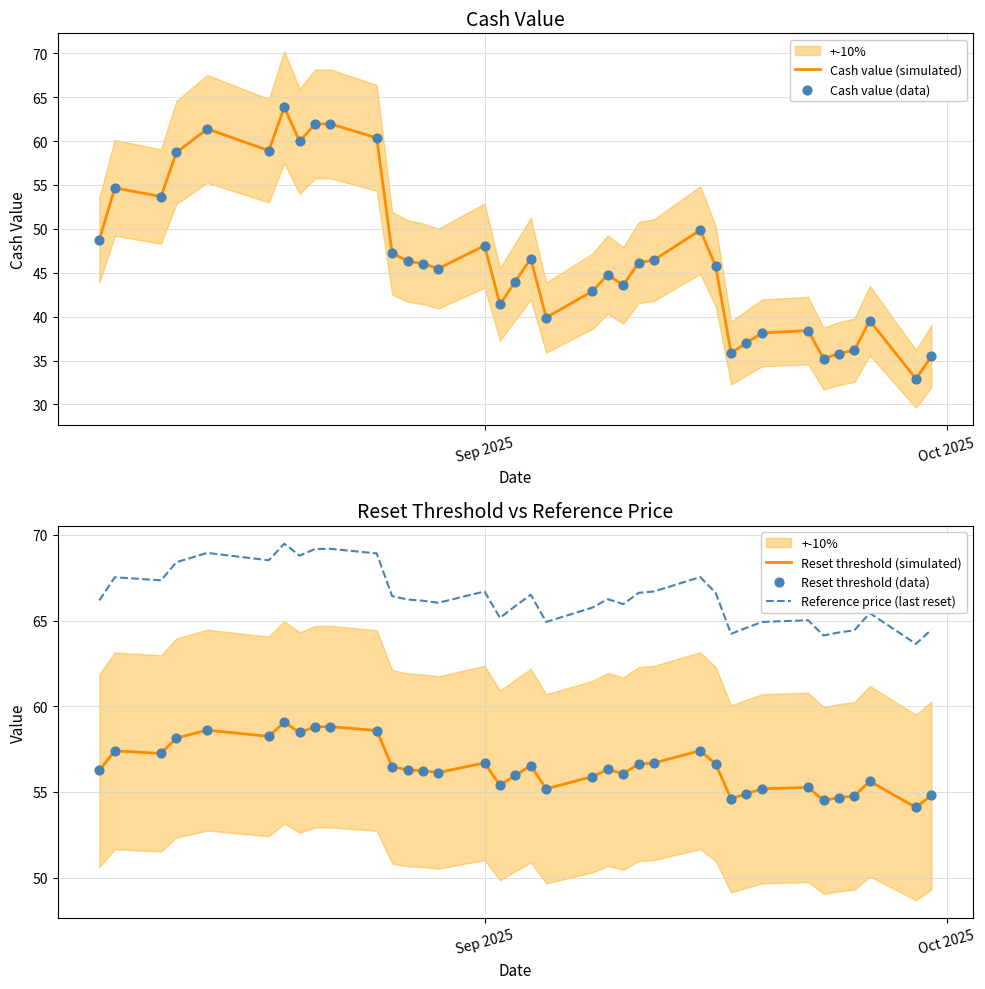

What is the minimum value for Reference price (last reset)?

63.6